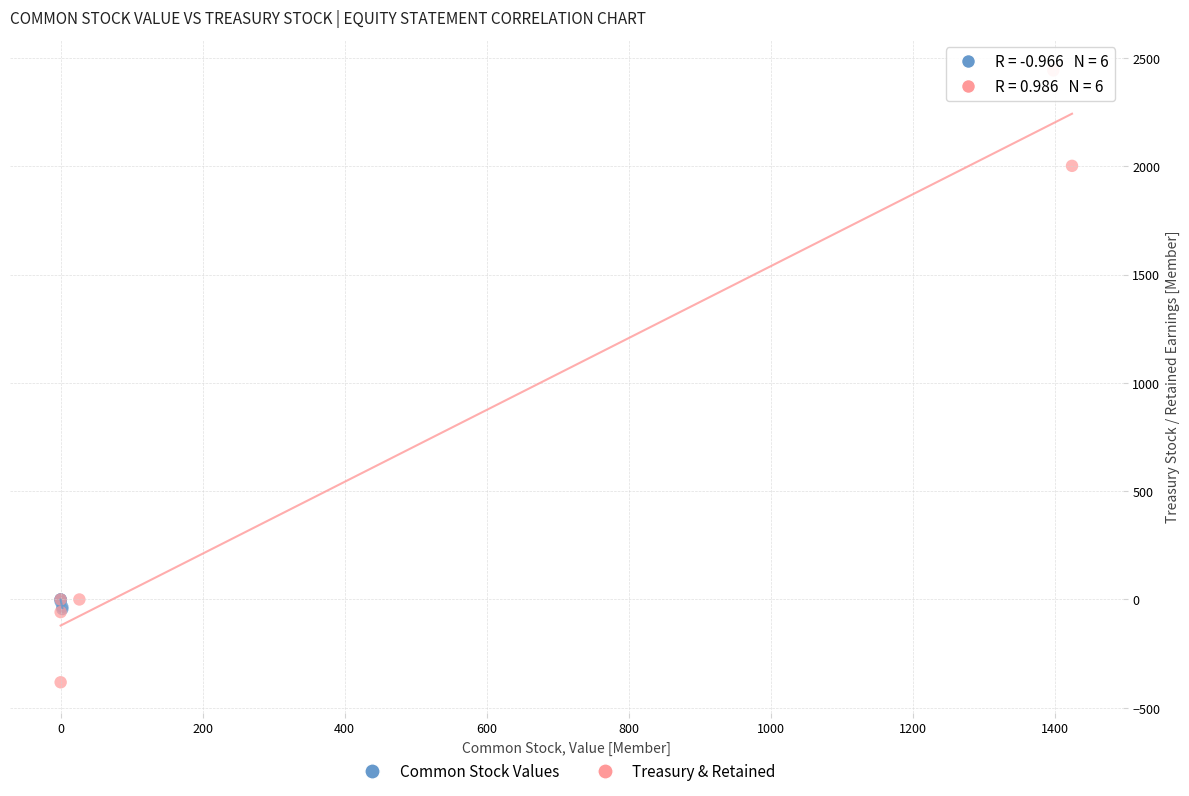

Which series reaches the maximum Y coordinate?

Treasury & Retained